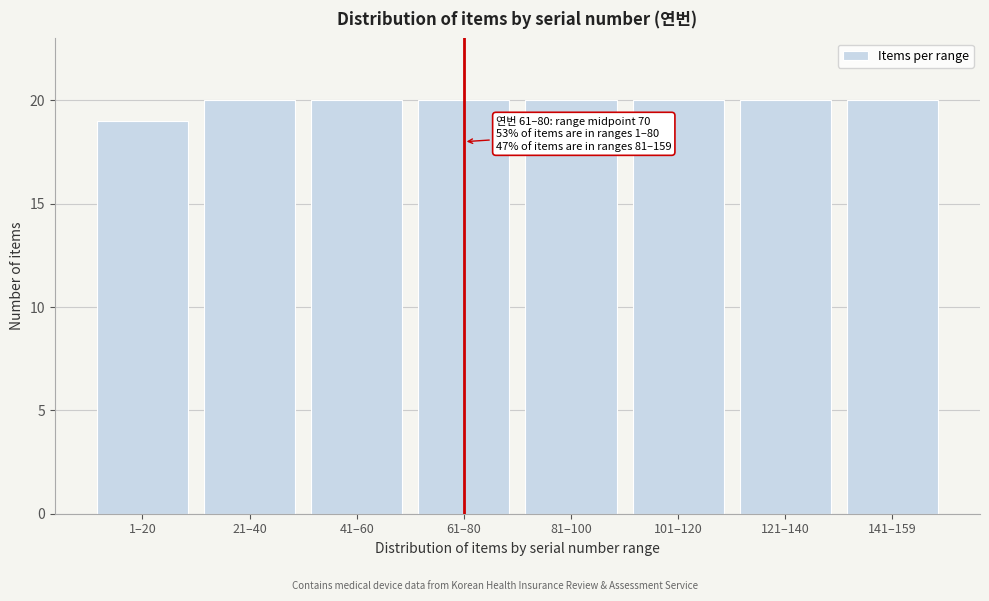

Reading left to right, list all the values displayed in this chart.

1–20=19	21–40=20	41–60=20	61–80=20	81–100=20	101–120=20	121–140=20	141–159=20